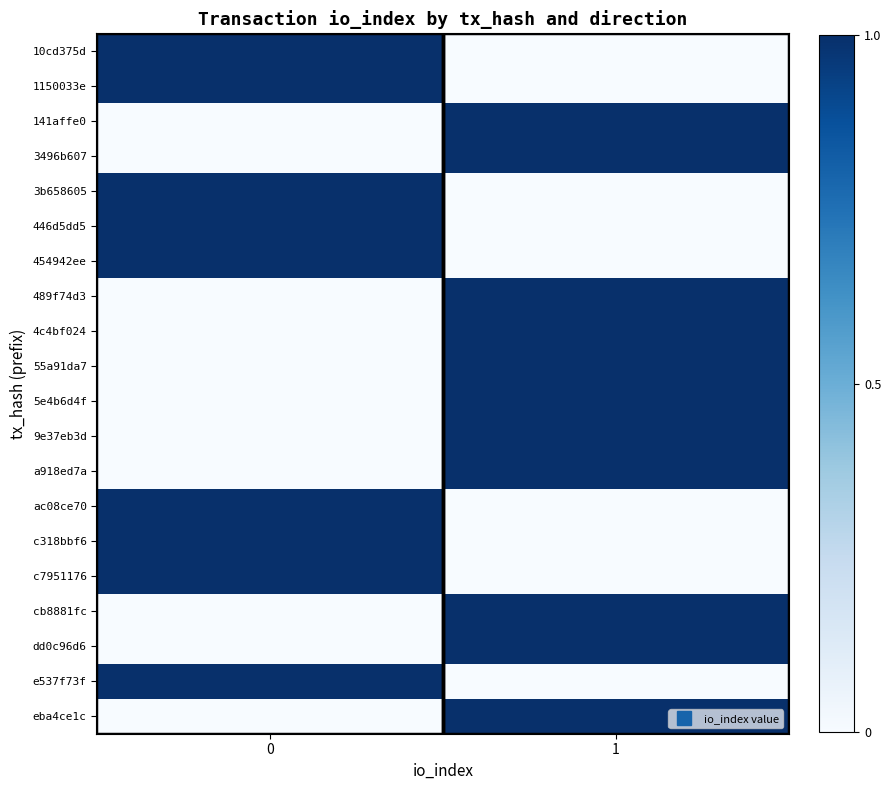

Reading left to right, what are all the values shown in this chart?

10cd375d: 0=1	1=0
1150033e: 0=1	1=0
141affe0: 0=0	1=1
3496b607: 0=0	1=1
3b658605: 0=1	1=0
446d5dd5: 0=1	1=0
454942ee: 0=1	1=0
489f74d3: 0=0	1=1
4c4bf024: 0=0	1=1
55a91da7: 0=0	1=1
5e4b6d4f: 0=0	1=1
9e37eb3d: 0=0	1=1
a918ed7a: 0=0	1=1
ac08ce70: 0=1	1=0
c318bbf6: 0=1	1=0
c7951176: 0=1	1=0
cb8881fc: 0=0	1=1
dd0c96d6: 0=0	1=1
e537f73f: 0=1	1=0
eba4ce1c: 0=0	1=1